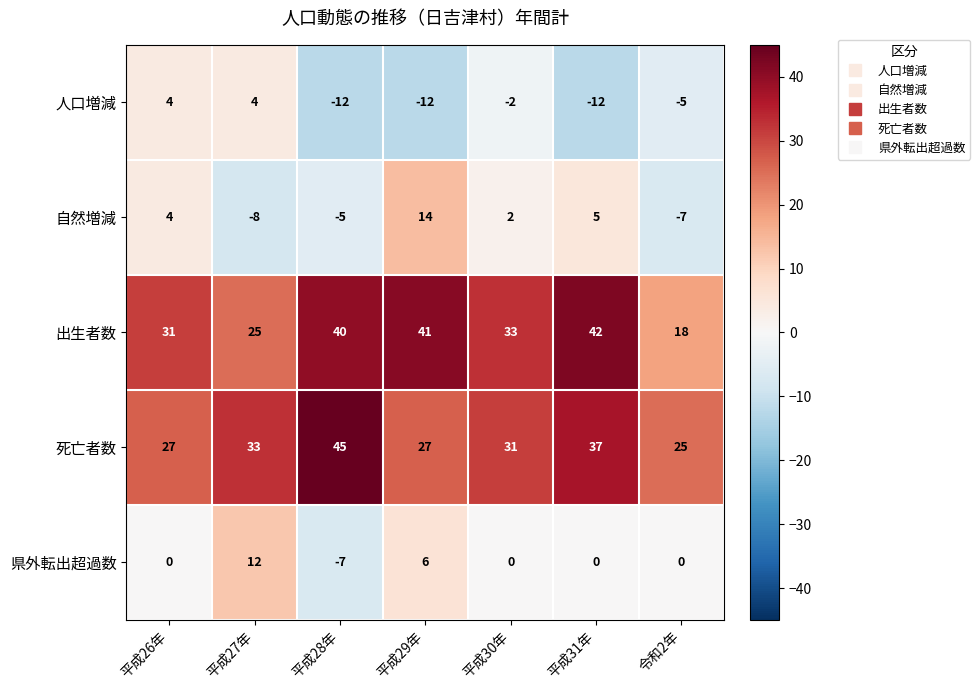

Which series has the largest range (max minus min)?

出生者数